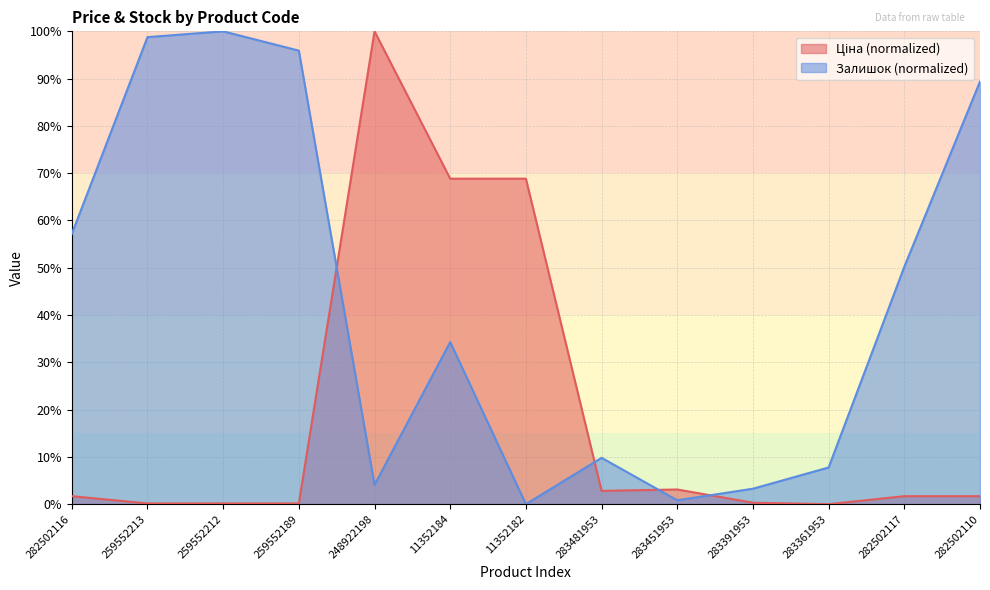

What is the difference between the maximum and minimum values in the Ціна series?

100.0